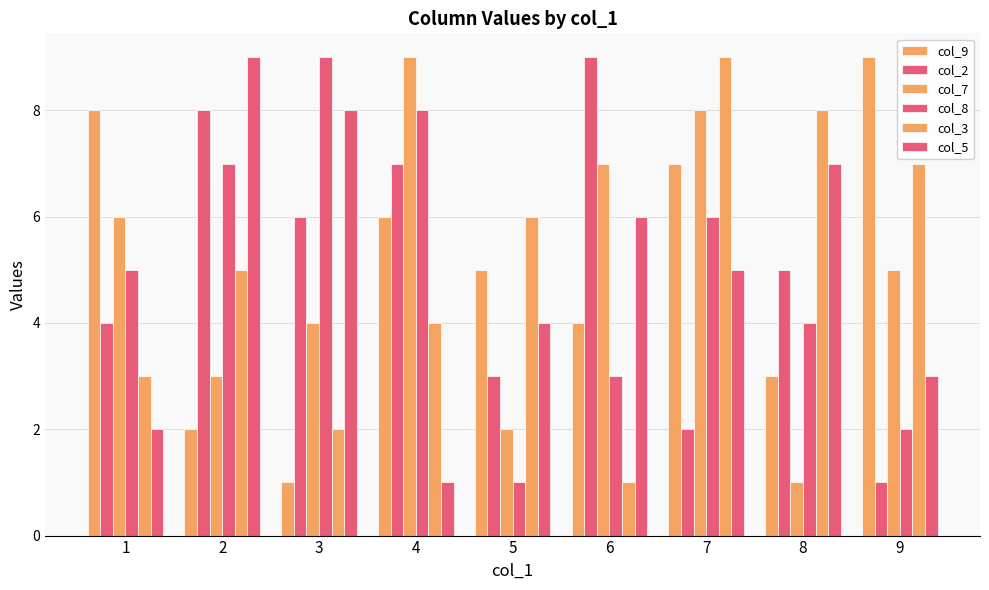

How many col_2 values are between 3 and 7?

5